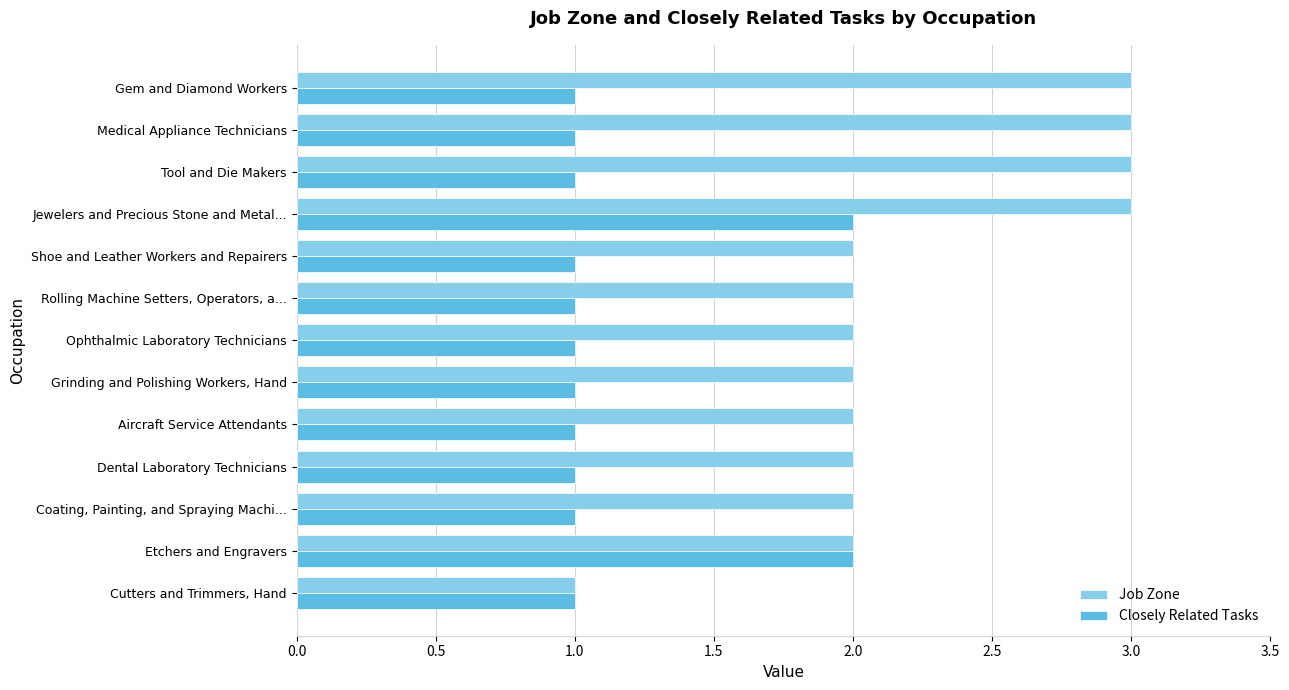

List the series in order of their peak value, highest first.

Job Zone, Closely Related Tasks